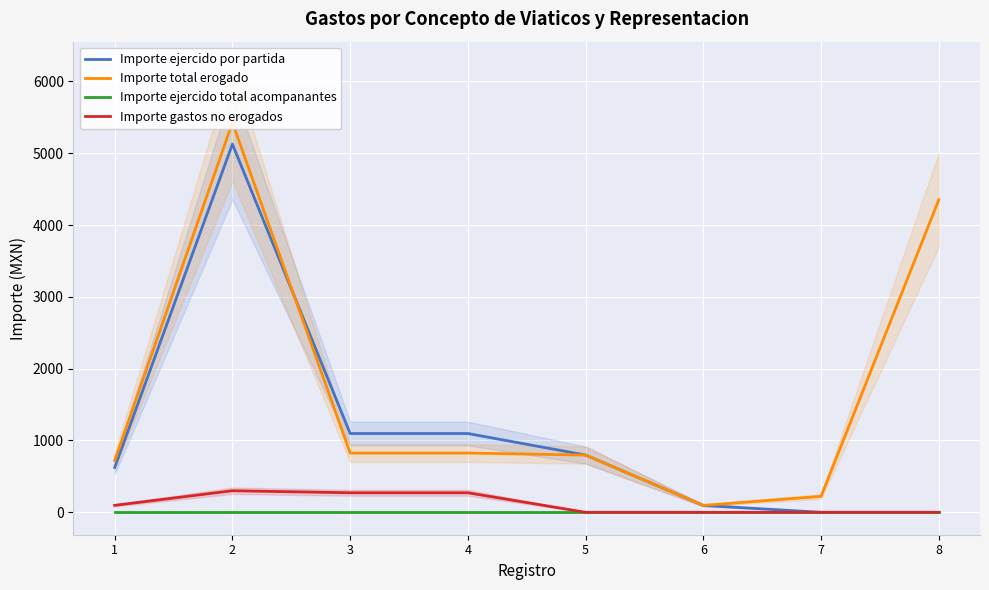

Rank the categories by Importe total erogado value from highest to lowest.

2, 8, 3, 4, 5, 1, 7, 6